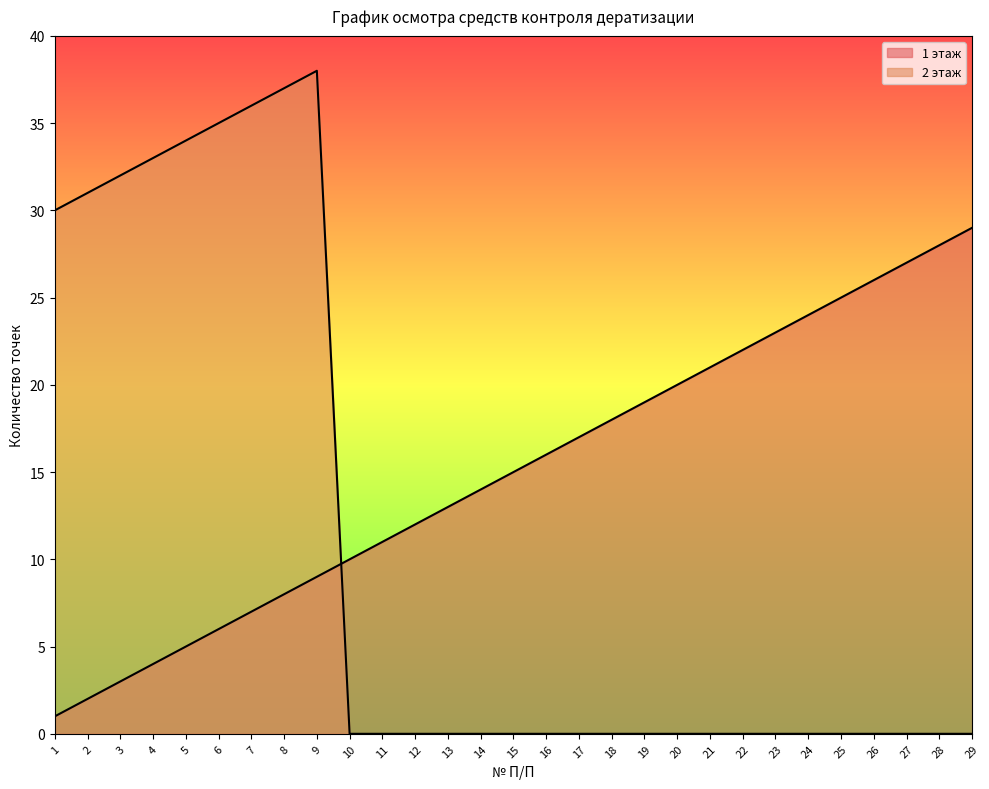

What is the sum of all 1 этаж values?

435